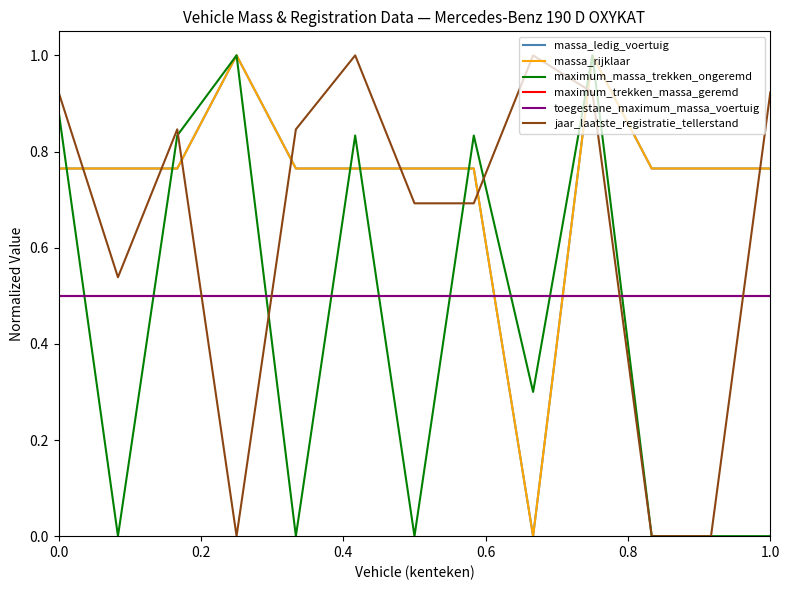

Reading left to right, transcribe all the data shown in this chart.

massa_ledig_voertuig: 0.8	0.8	0.8	1.0	0.8	0.8	0.8	0.8	0.0	1.0	0.8	0.8	0.8
massa_rijklaar: 0.8	0.8	0.8	1.0	0.8	0.8	0.8	0.8	0.0	1.0	0.8	0.8	0.8
maximum_massa_trekken_ongeremd: 0.9	0.0	0.8	1.0	0.0	0.8	0.0	0.8	0.3	1.0	0.0	0.0	0.0
maximum_trekken_massa_geremd: 0.5	0.5	0.5	0.5	0.5	0.5	0.5	0.5	0.5	0.5	0.5	0.5	0.5
toegestane_maximum_massa_voertuig: 0.5	0.5	0.5	0.5	0.5	0.5	0.5	0.5	0.5	0.5	0.5	0.5	0.5
jaar_laatste_registratie_tellerstand: 0.9	0.5	0.8	0.0	0.8	1.0	0.7	0.7	1.0	0.9	0.0	0.0	0.9